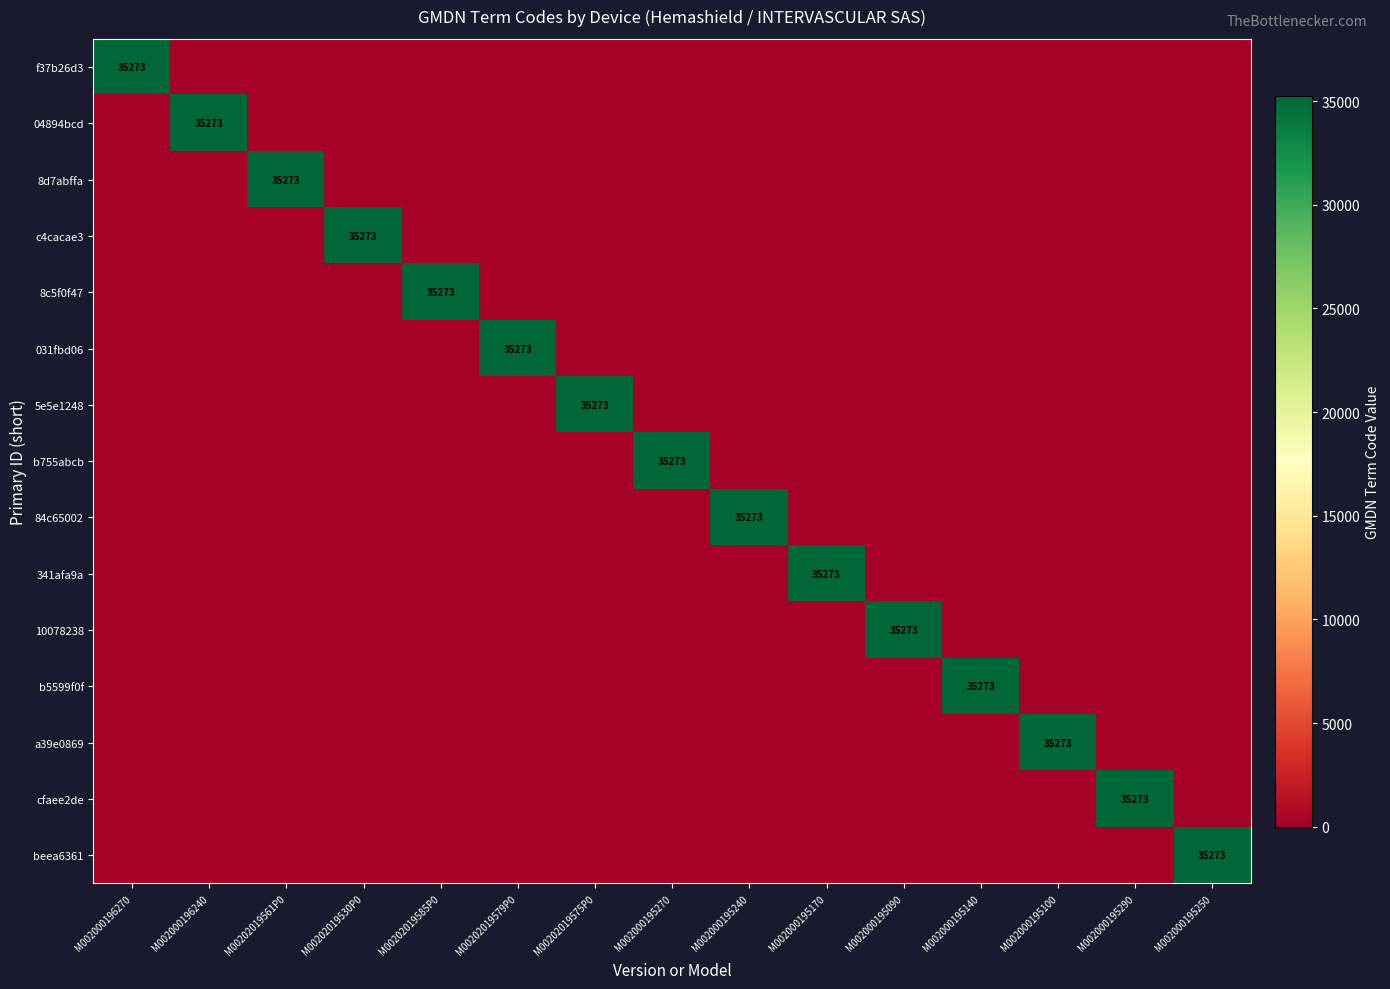

Count the number of categories in the chart.

15